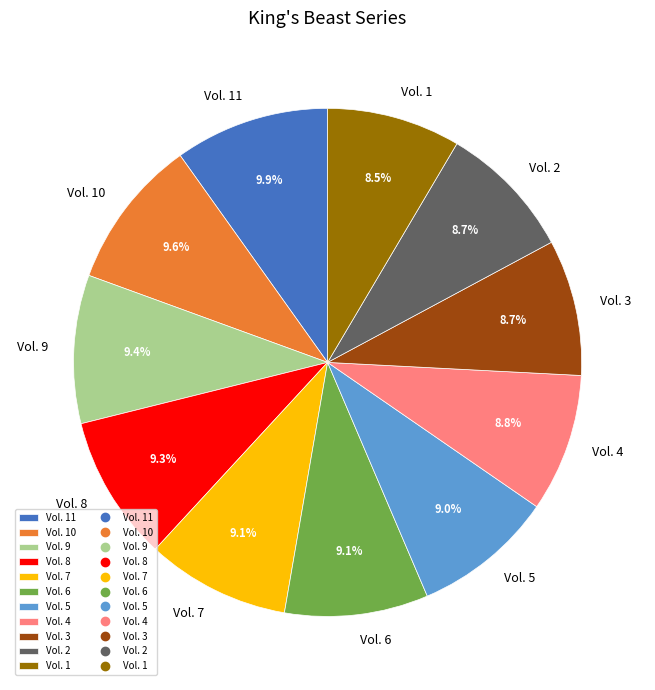

To the nearest percent, what portion does Vol. 6 represent?

9%